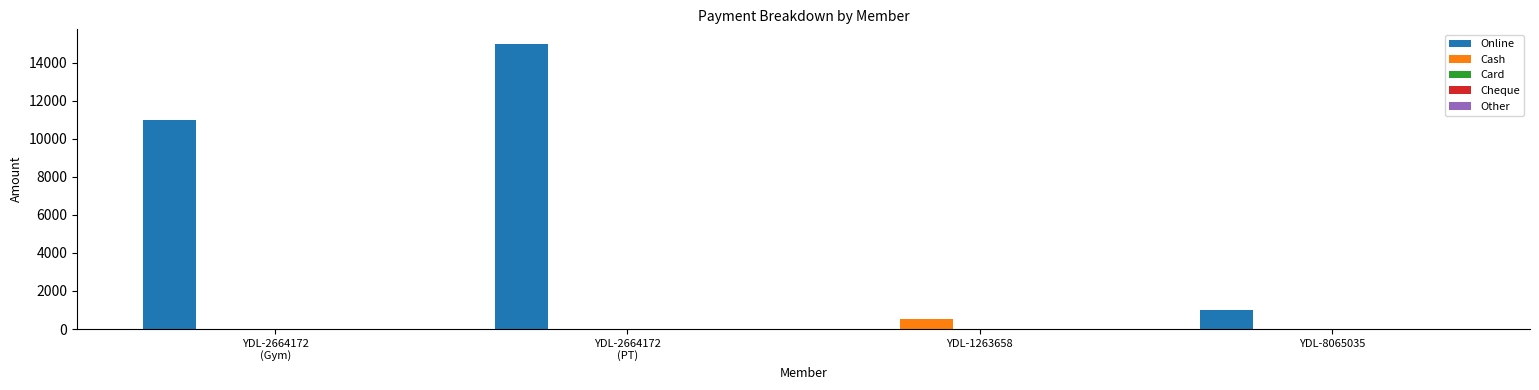

Which series has the largest total across all categories?

Online